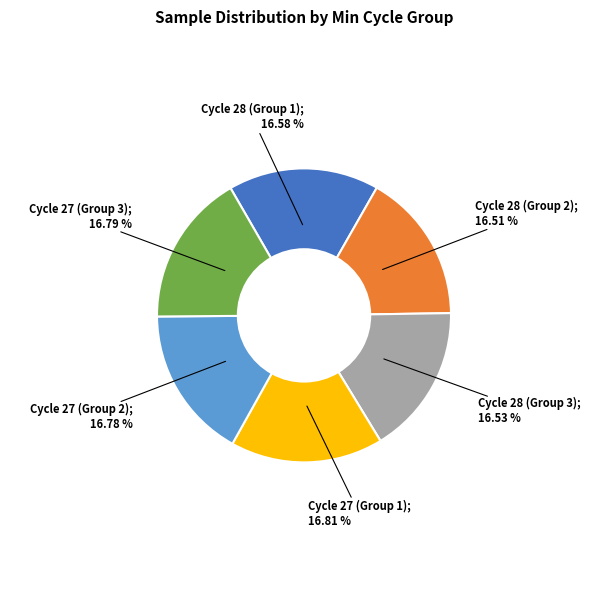

Is there a majority slice in this chart?

No